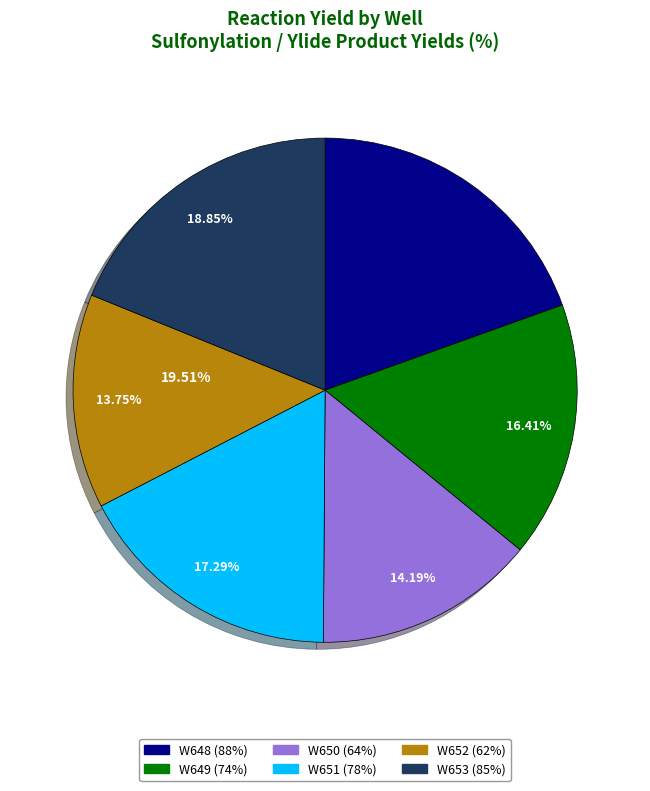

Which category has the smallest portion of the pie?

W652